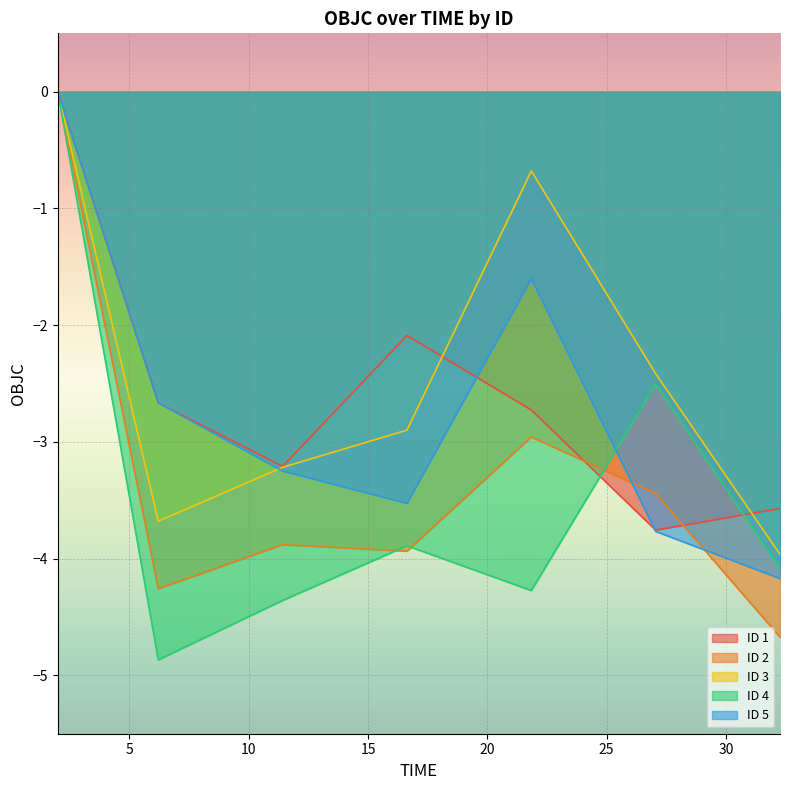

At how many categories does at least one series exceed -3?

5